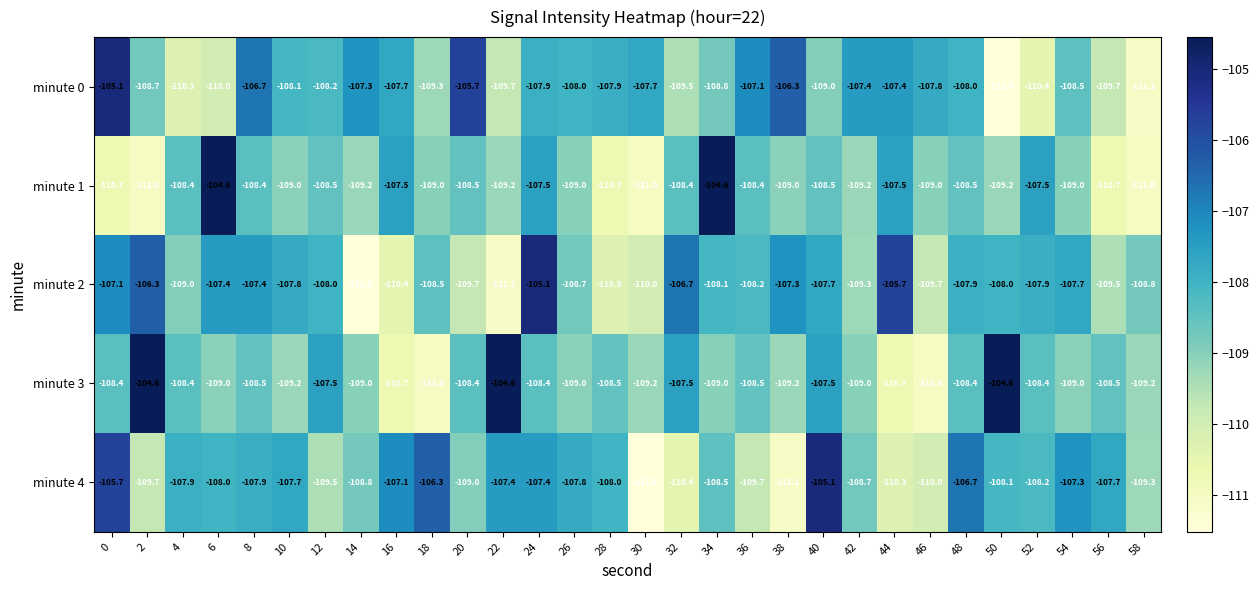

Count the number of categories in the chart.

30